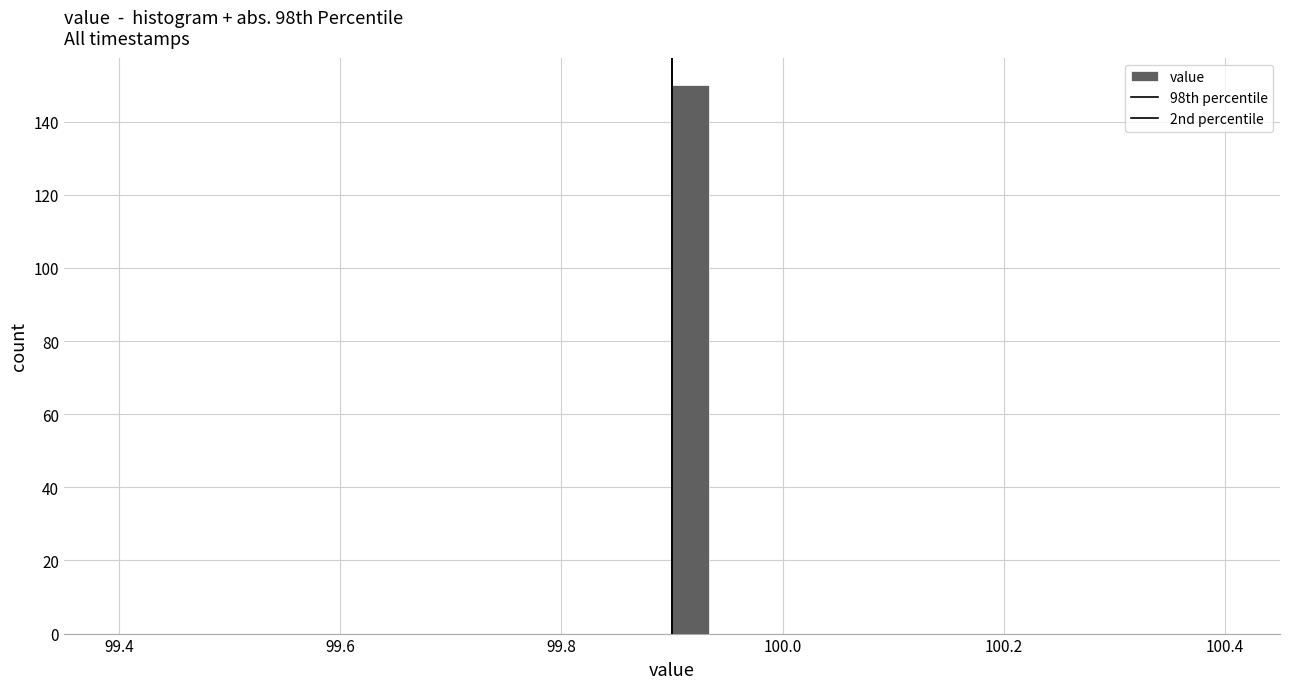

Read against the x-axis, roughly where is the centre of the tallest bar?

99.92